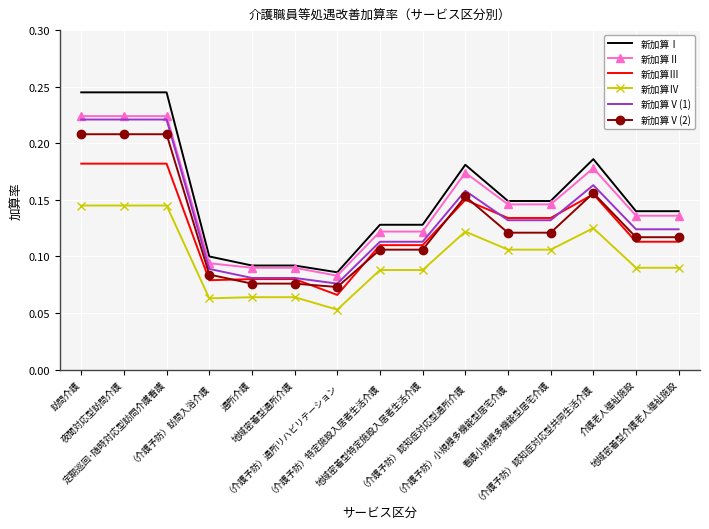

Which series has the largest range (max minus min)?

新加算Ⅰ